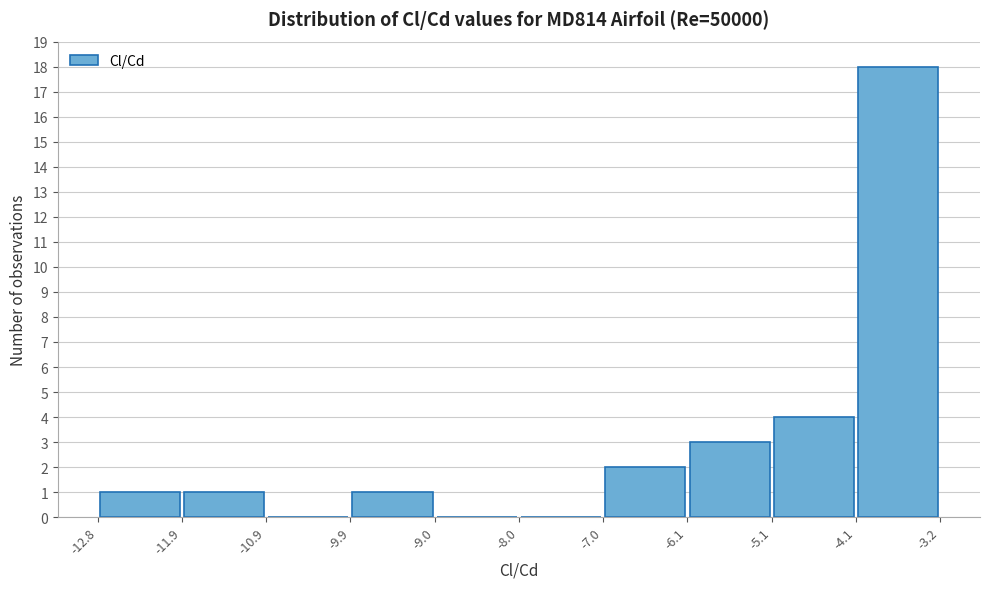

Reading left to right, list every bar in this chart as the range it spans on the x-axis followed by its height. The values are not printed on the chart, so give them approximately, as read against the axis.

-12.8 to -11.9: 1
-11.9 to -10.9: 1
-10.9 to -9.9: 0
-9.9 to -9.0: 1
-9.0 to -8.0: 0
-8.0 to -7.0: 0
-7.0 to -6.1: 2
-6.1 to -5.1: 3
-5.1 to -4.1: 4
-4.1 to -3.2: 18